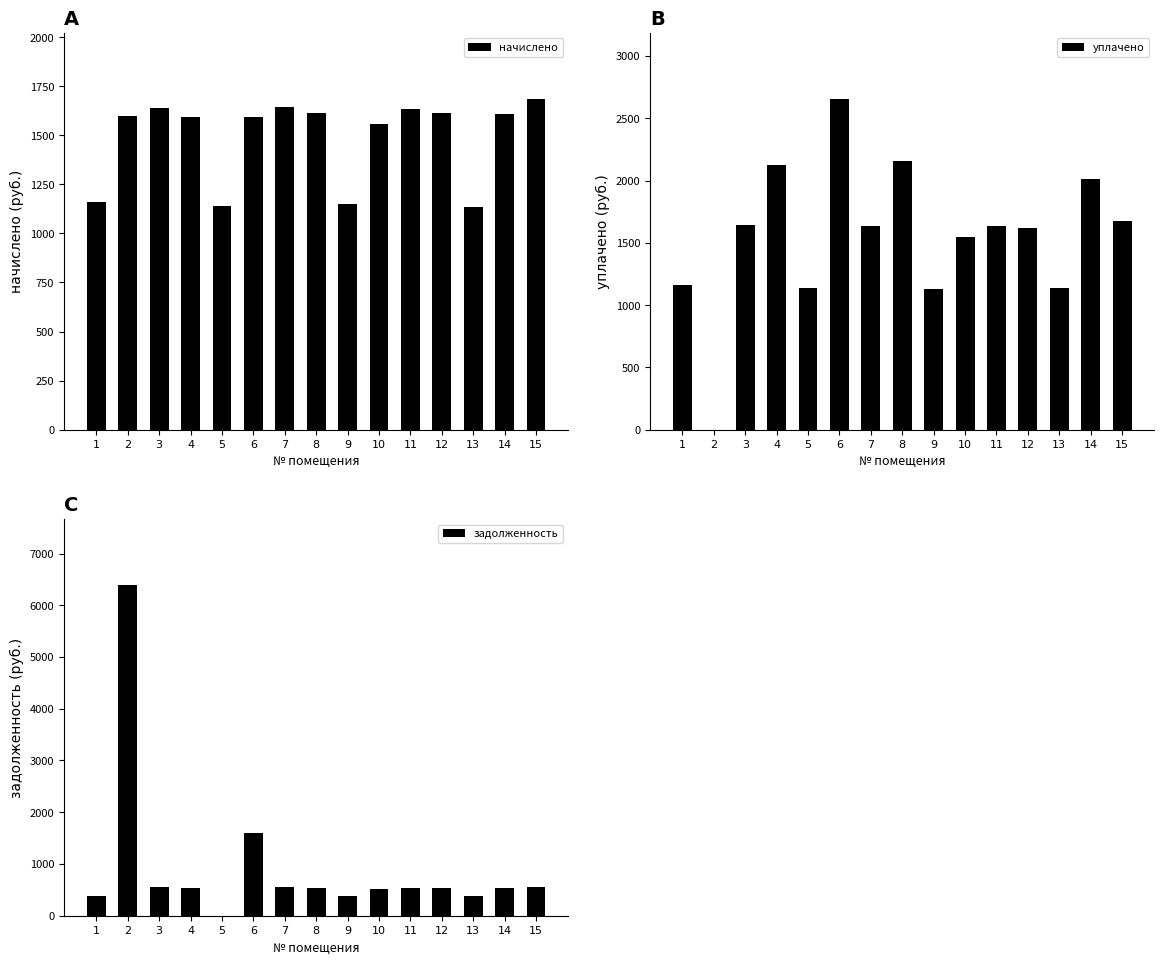

The уплачено series shows 636.1 at 12. True or false?

False